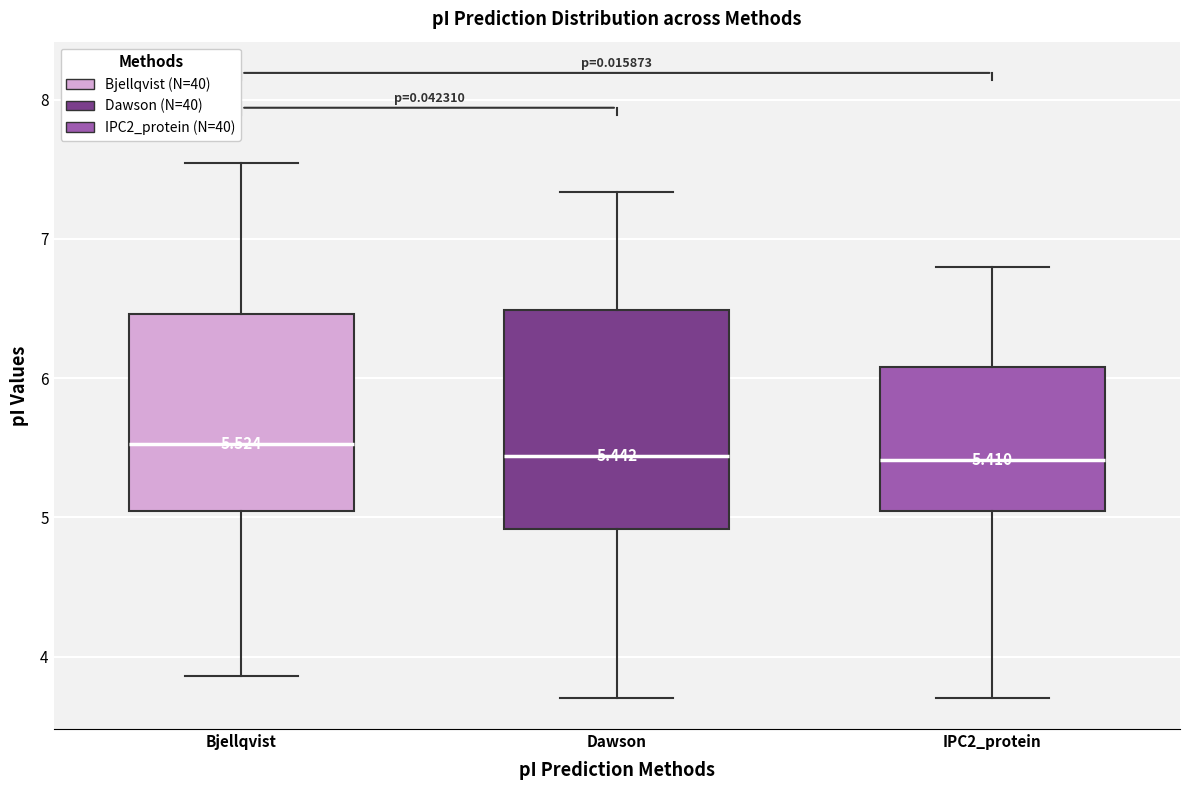

Comparing the boxes themselves (not the whiskers), which one is the tallest?

Dawson